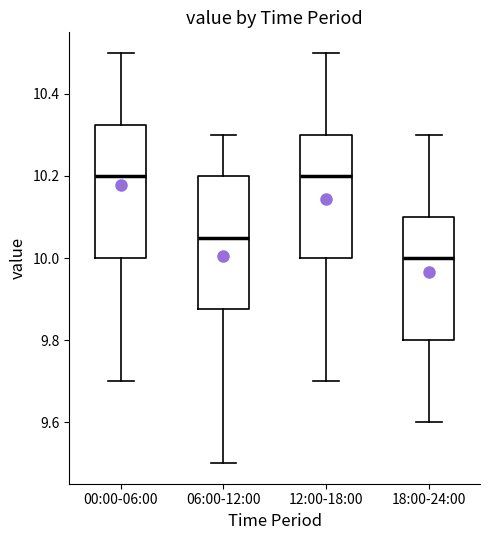

Reading left to right, read every box against the y-axis: the position of its median line, the range the box covers, and the ends of its whiskers. The values are not printed on the chart, so give them approximately, as read against the axis.

00:00-06:00: median 10.20, box 10.00 to 10.32, whiskers 9.70 to 10.50
06:00-12:00: median 10.06, box 9.88 to 10.20, whiskers 9.50 to 10.30
12:00-18:00: median 10.20, box 10.00 to 10.30, whiskers 9.70 to 10.50
18:00-24:00: median 10.00, box 9.80 to 10.10, whiskers 9.60 to 10.30